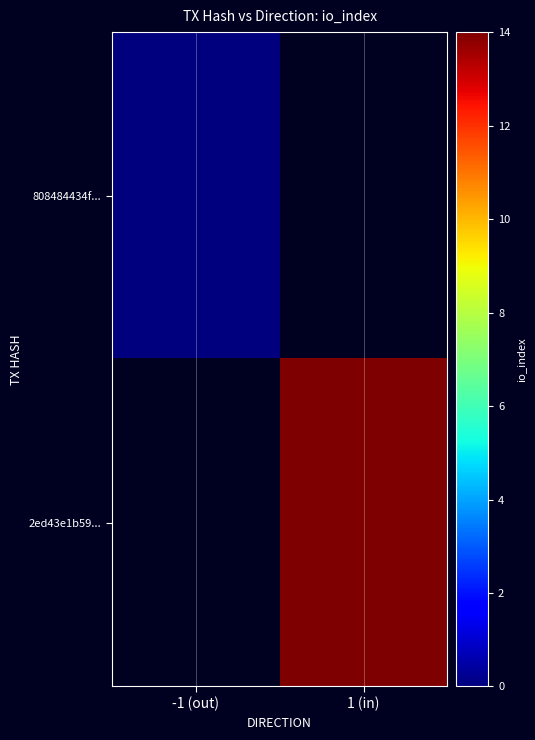

Rank the series by their maximum value, from highest to lowest.

808484434f..., 2ed43e1b59...